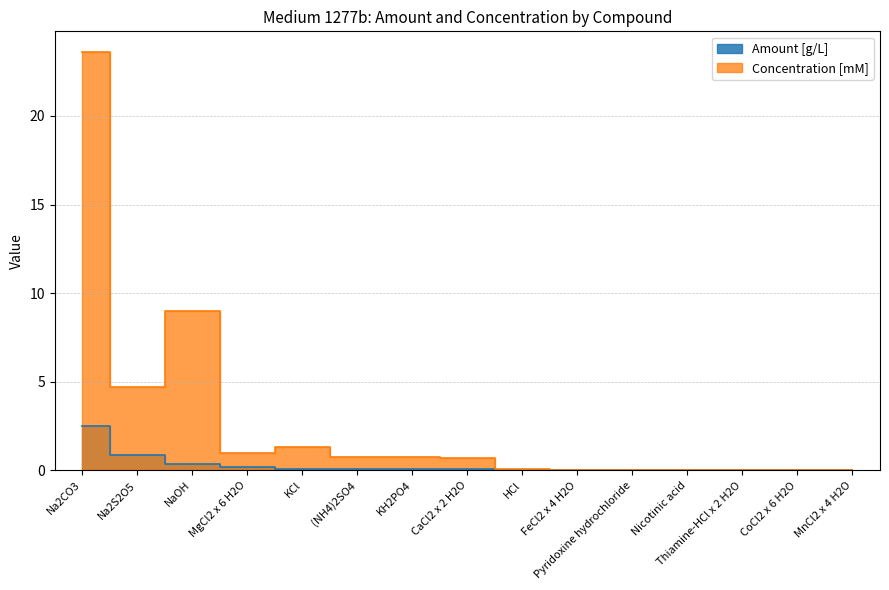

True or false: Concentration [mM] and Amount [g/L] cross at least once.

False